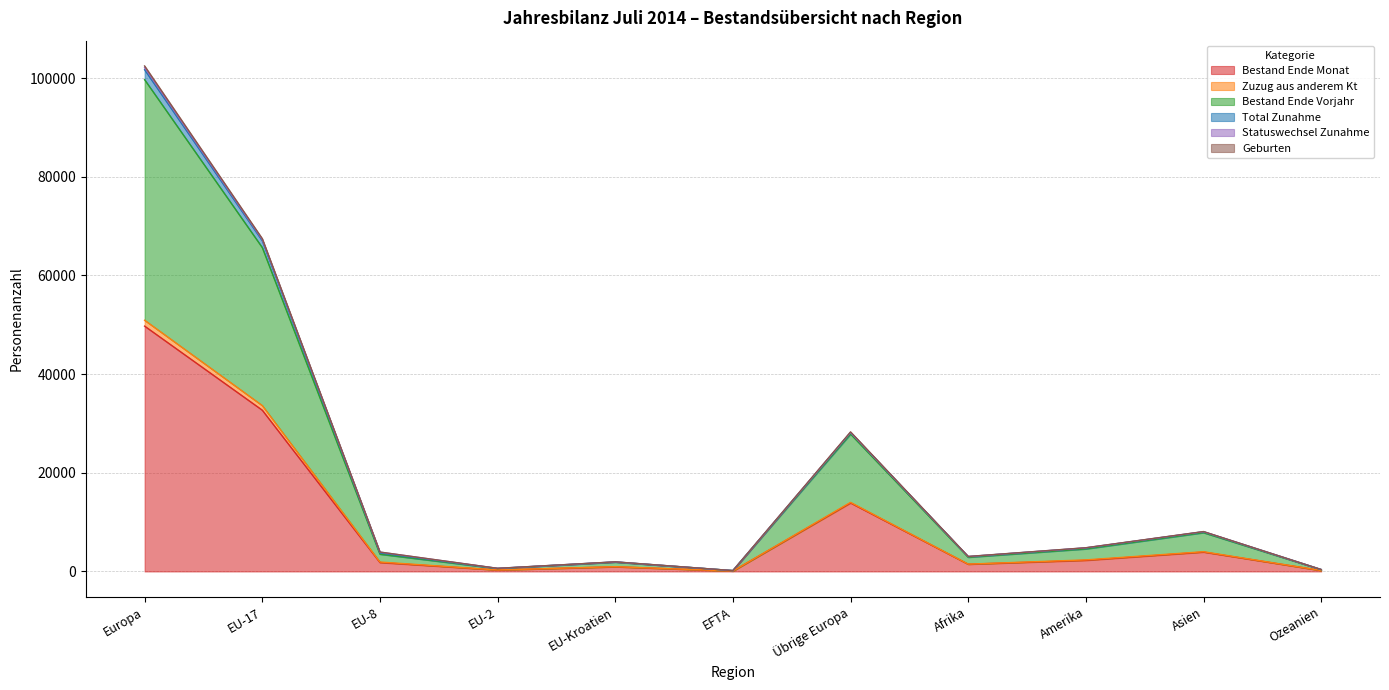

What is the average value of the Bestand Ende Monat series?

9756